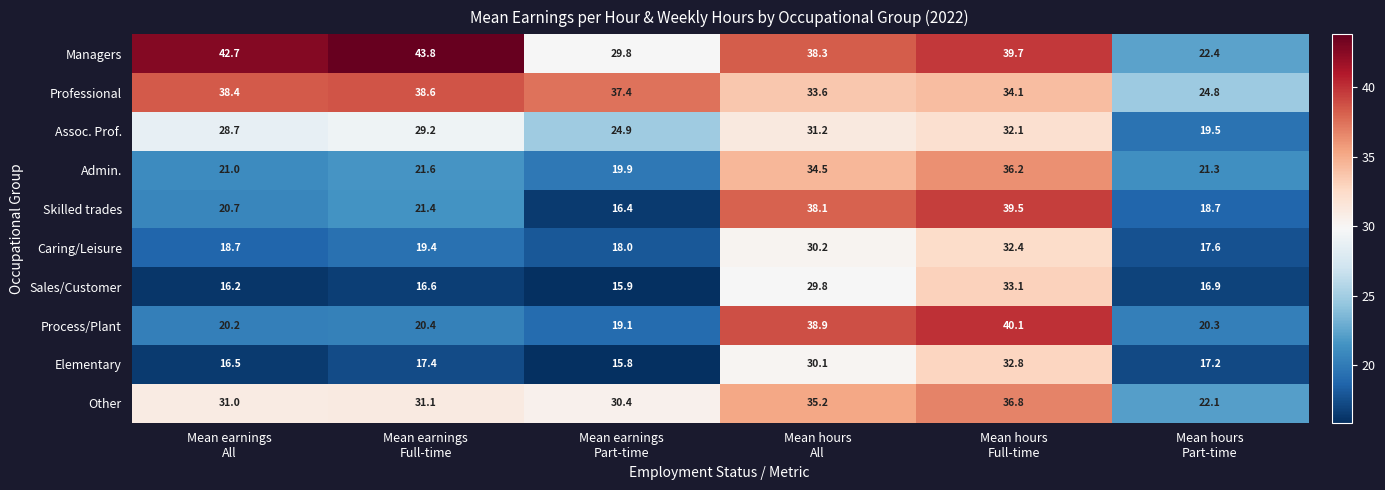

Which series has the largest total across all categories?

Managers